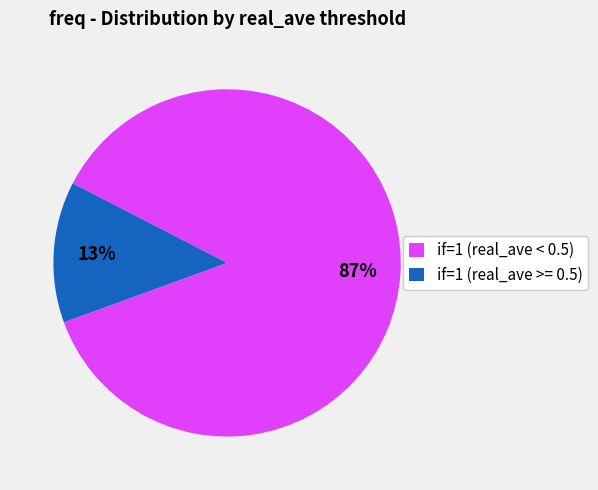

Between if=1 (real_ave >= 0.5) and if=1 (real_ave < 0.5), which is larger?

if=1 (real_ave < 0.5)